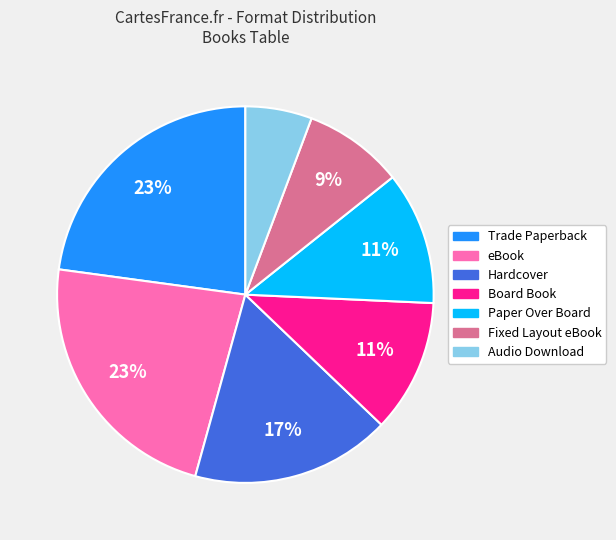

To the nearest percent, what is the average slice percentage?

14%